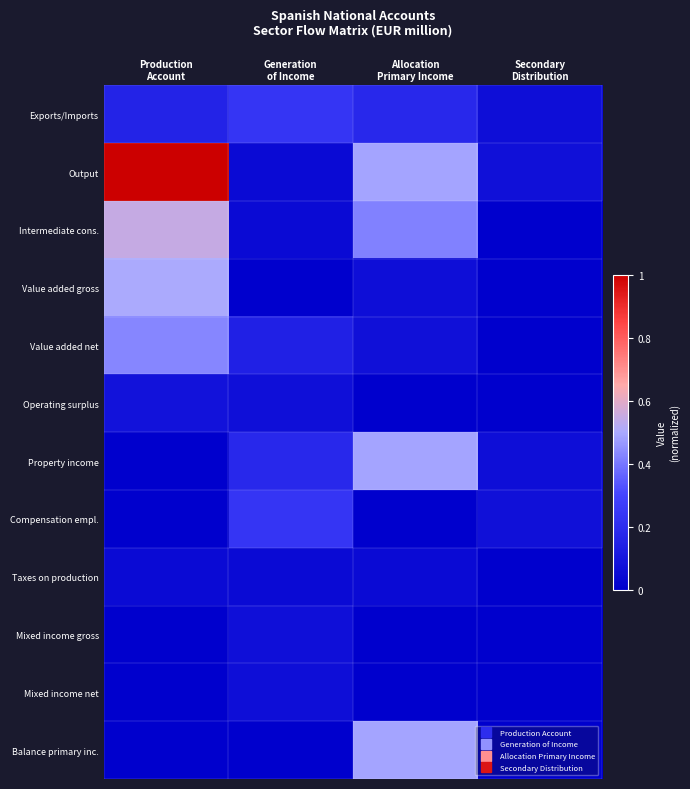

At which category is the sum across all series the highest?

Production
Account